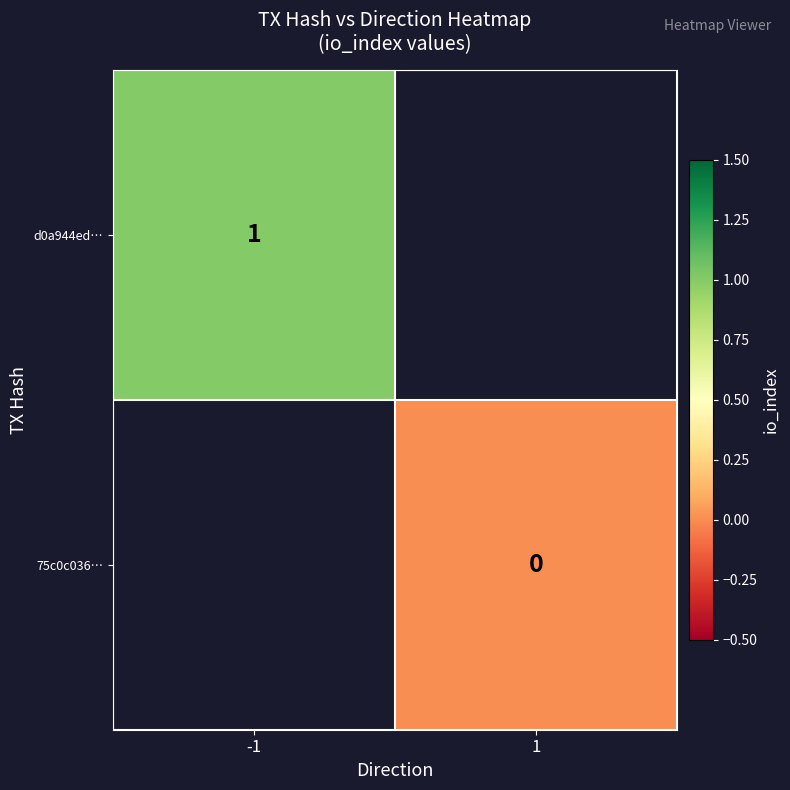

Between -1 and 1, which is larger?

1